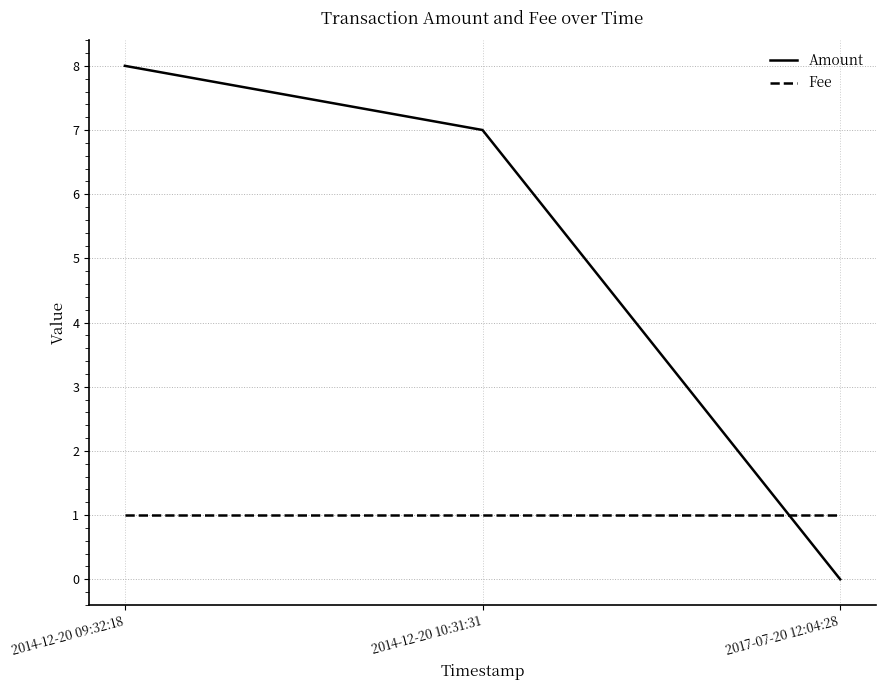

Which series has the largest total across all categories?

Amount